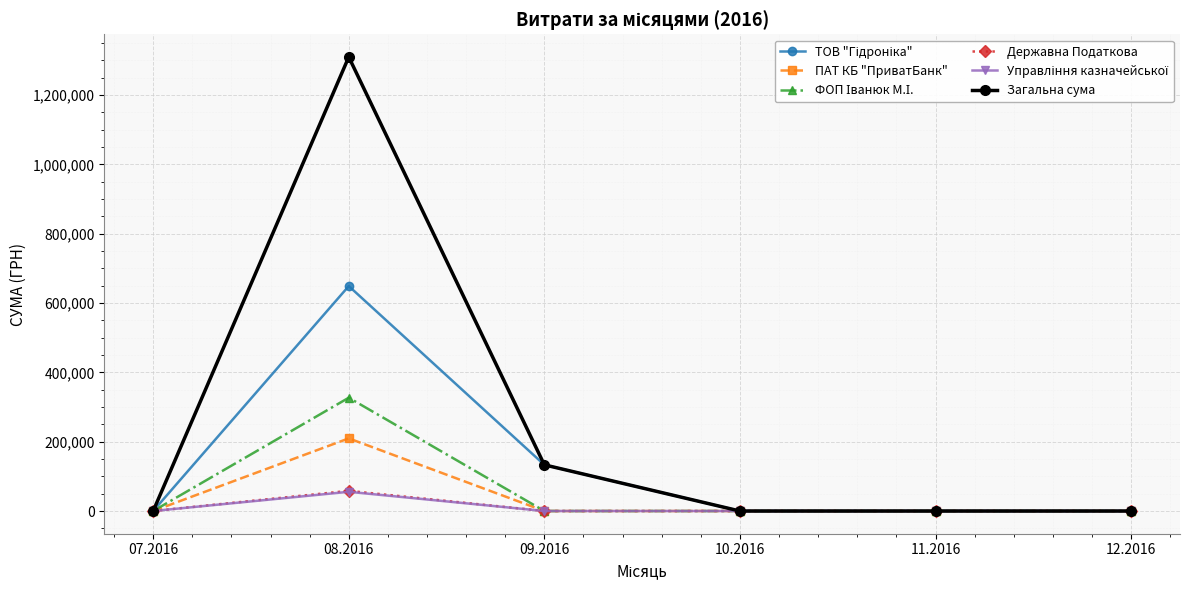

At which category is the sum across all series the highest?

08.2016